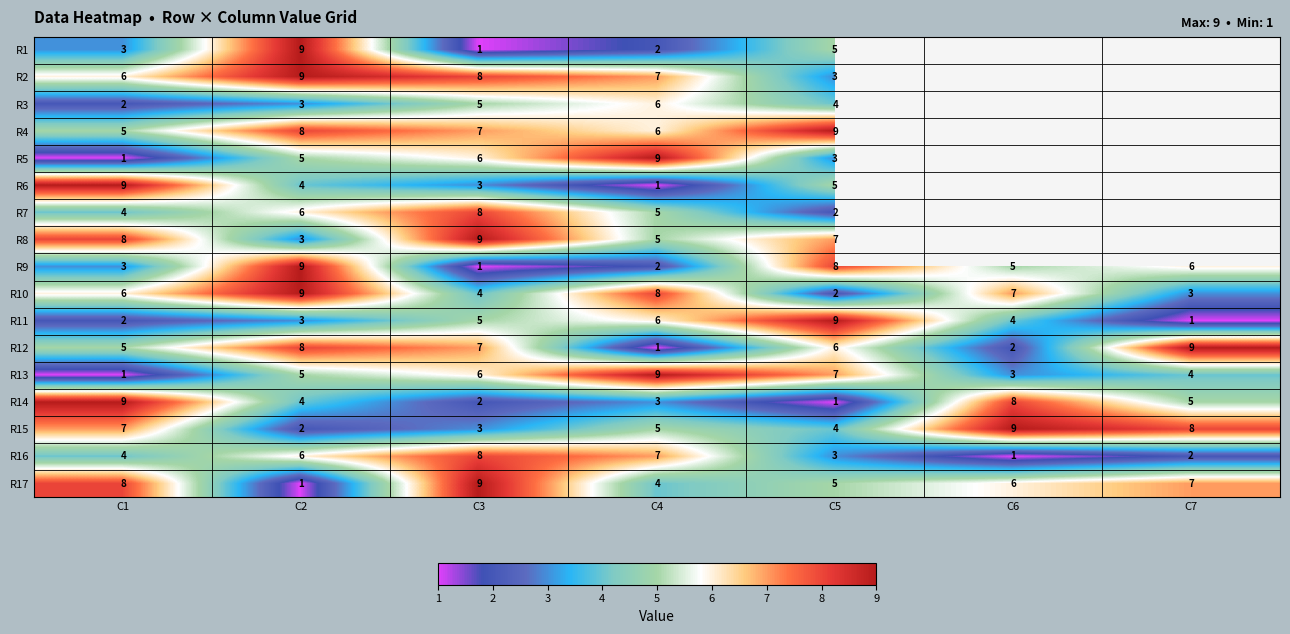

Is it true that R16 equals 8 at C3?

True